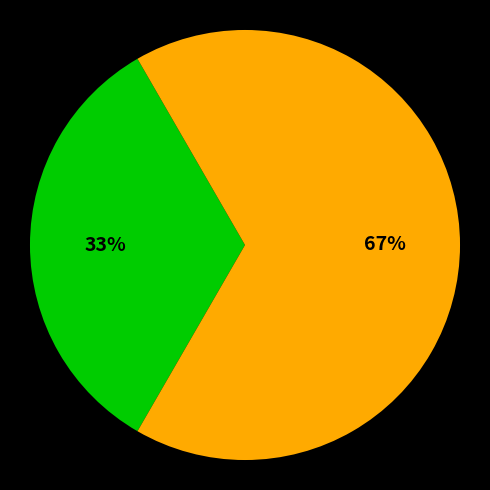

To the nearest percent, what is the average slice percentage?

50%